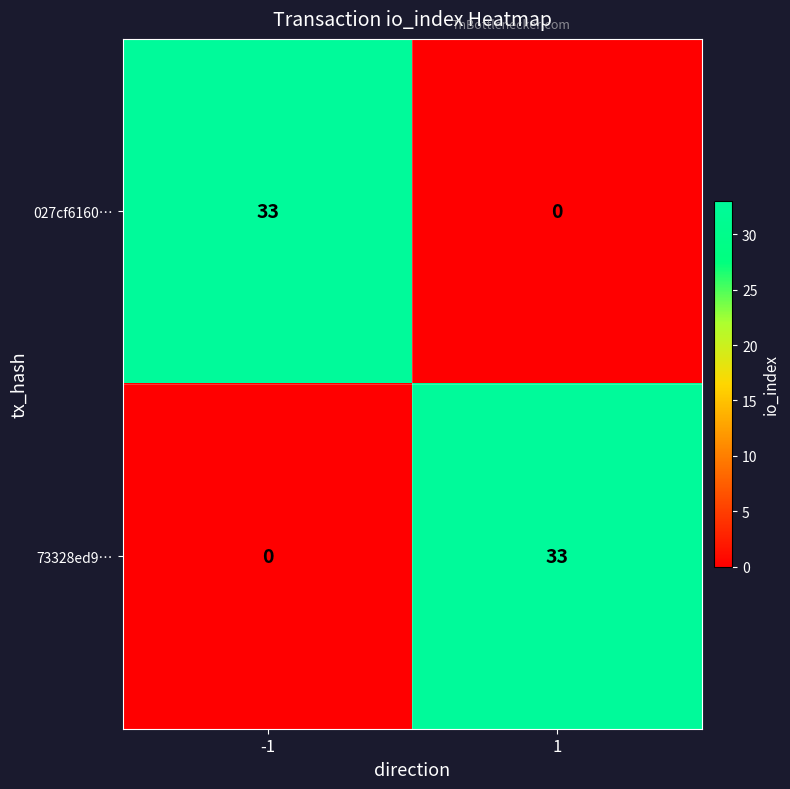

What is the spread (max minus min) of values at -1?

33